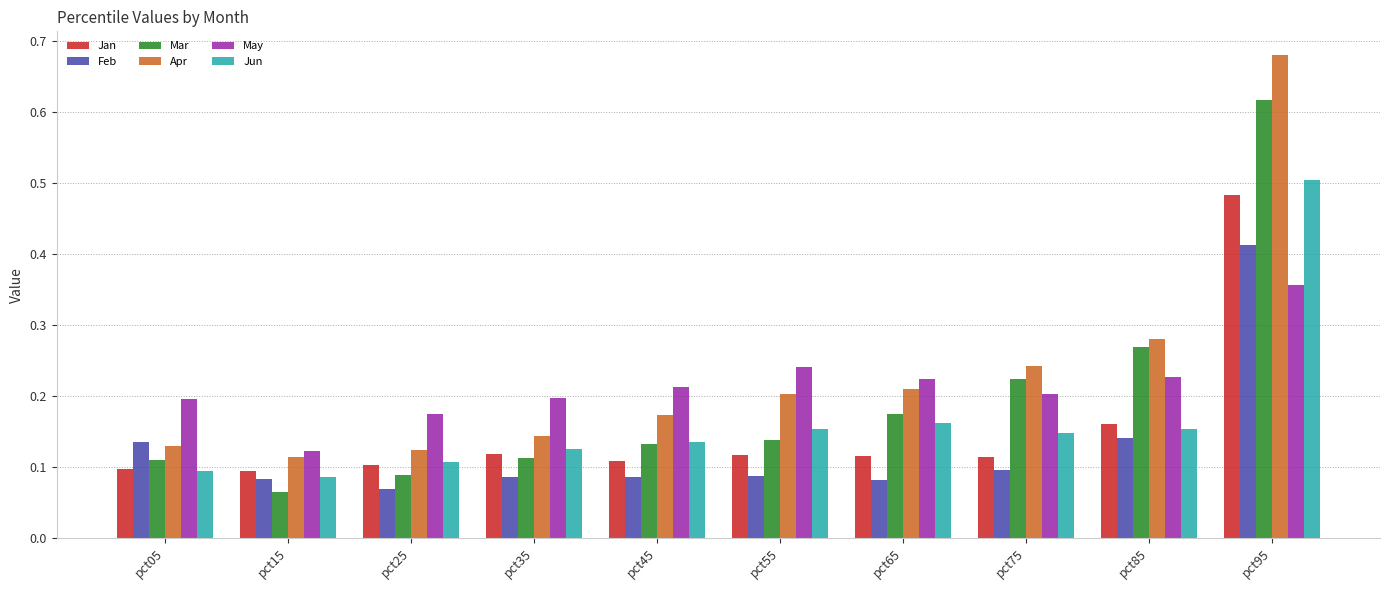

Which category has the lowest value in the Mar series?

pct15